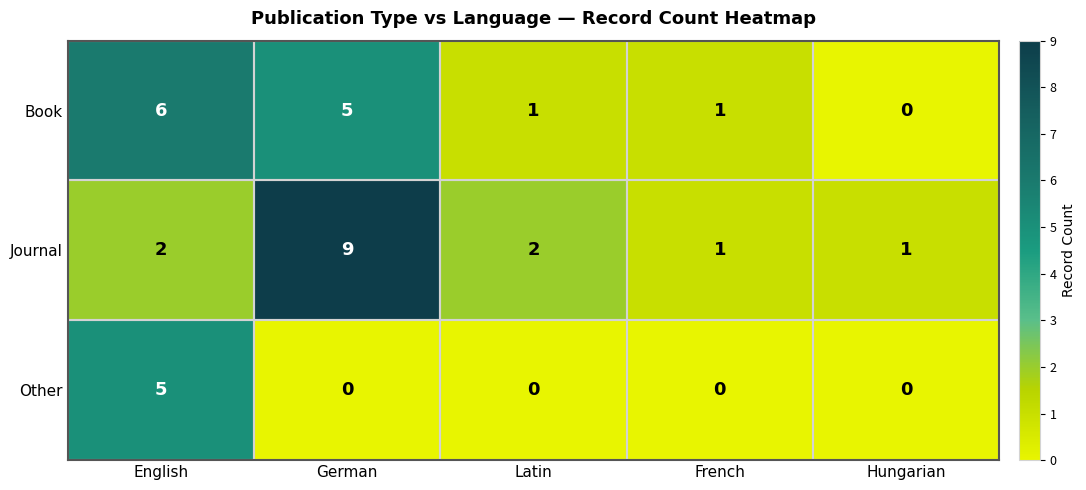

Which series has the largest total across all categories?

Journal